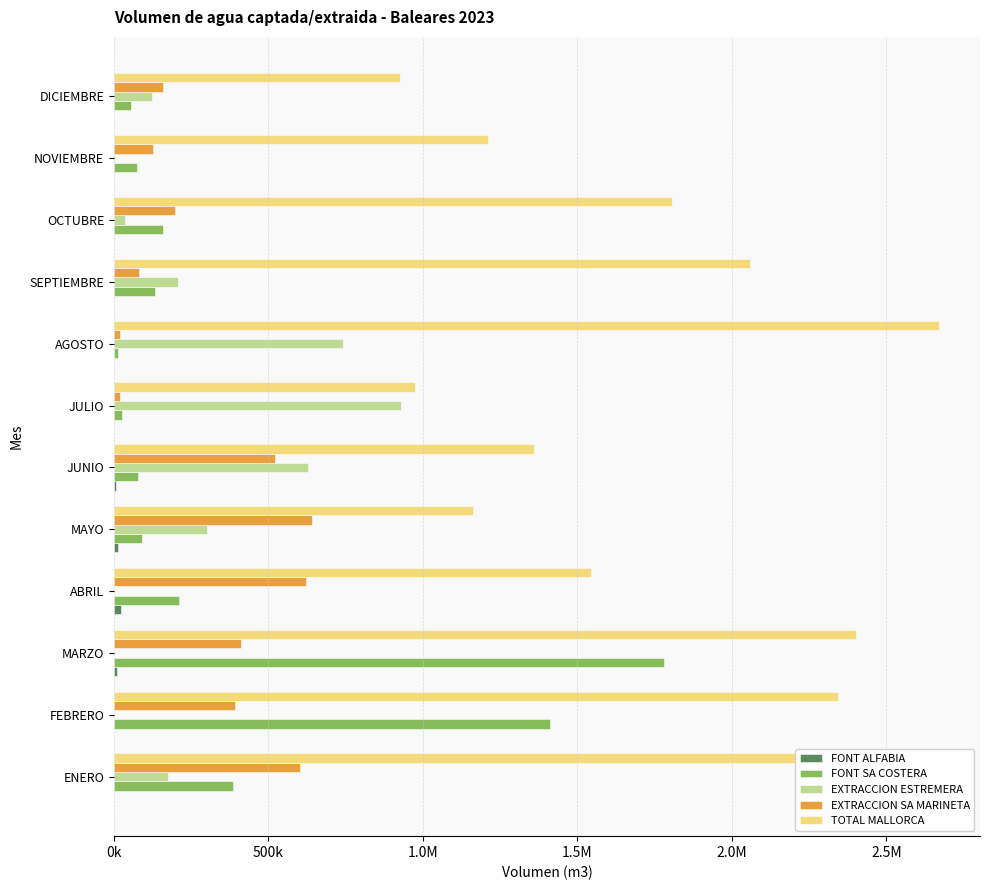

How many values in the FONT SA COSTERA series are below 131487?

6